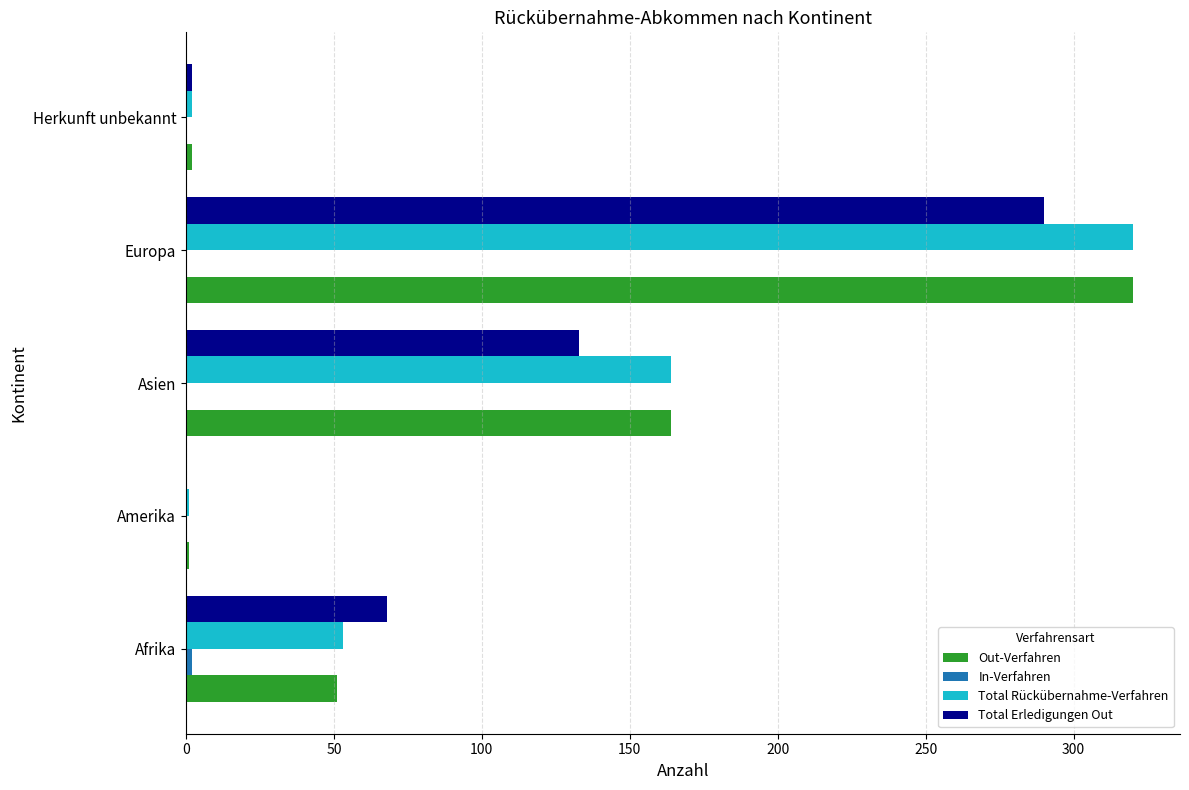

How many categories are shown in the chart?

5